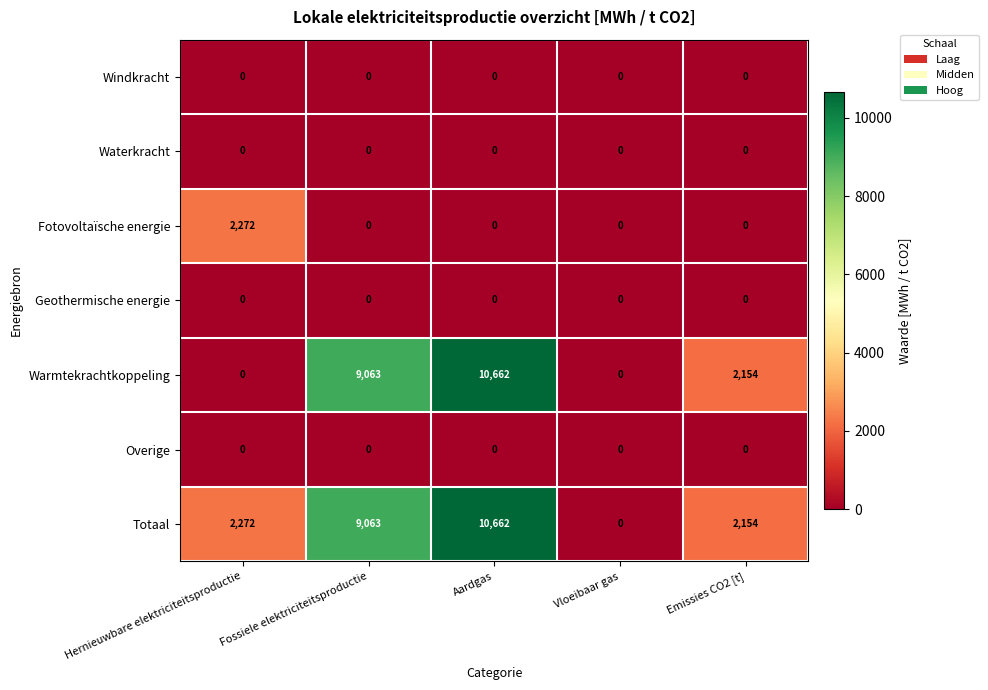

The value of Warmtekrachtkoppeling at Emissies CO2 [t] is 2154. True or false?

True